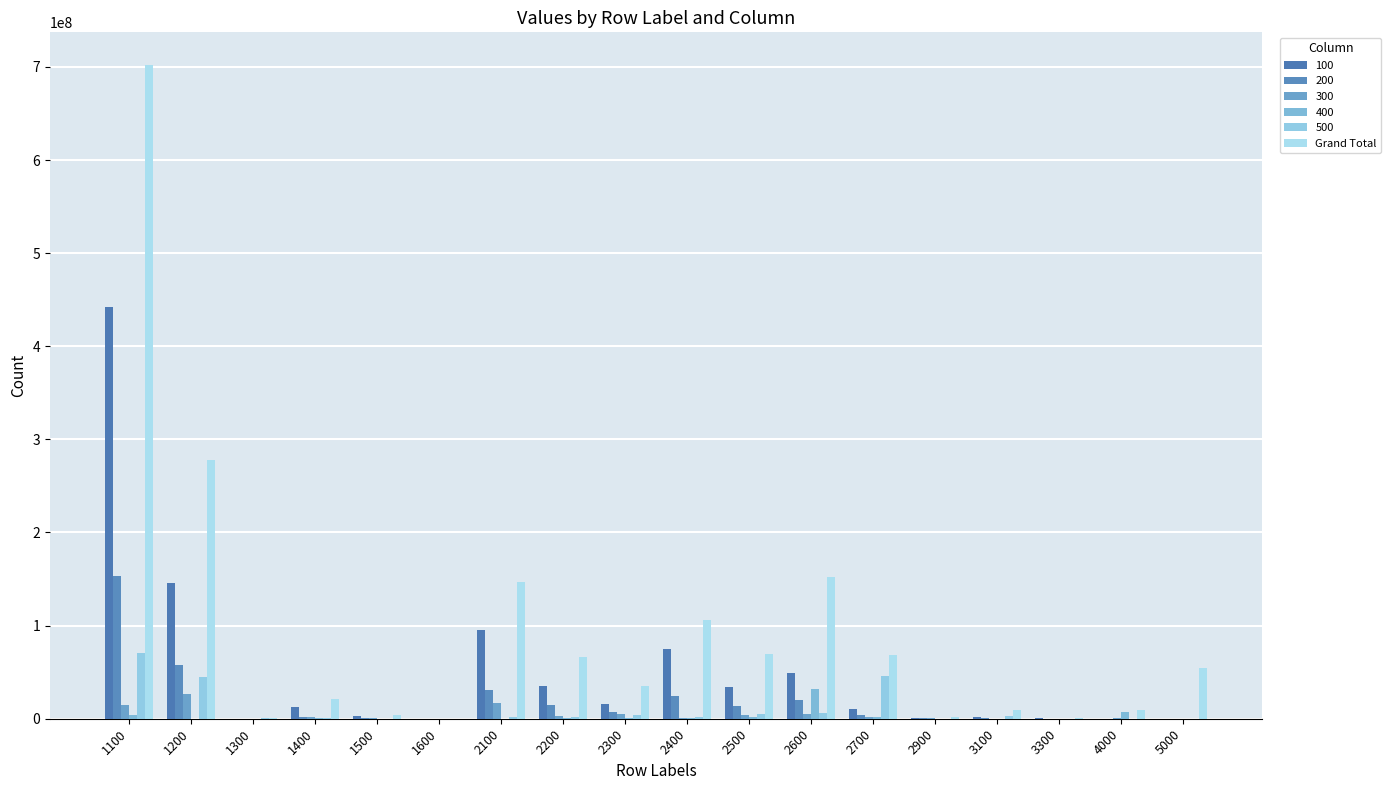

What is the minimum value shown in the chart?

175183.9